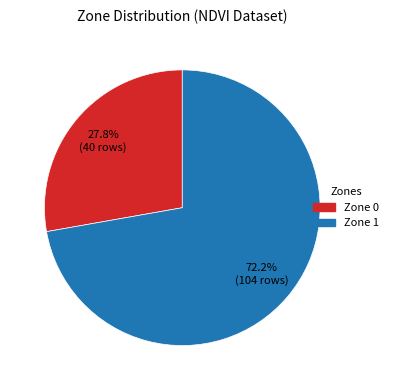

Rank the categories by value from highest to lowest.

Zone 1, Zone 0